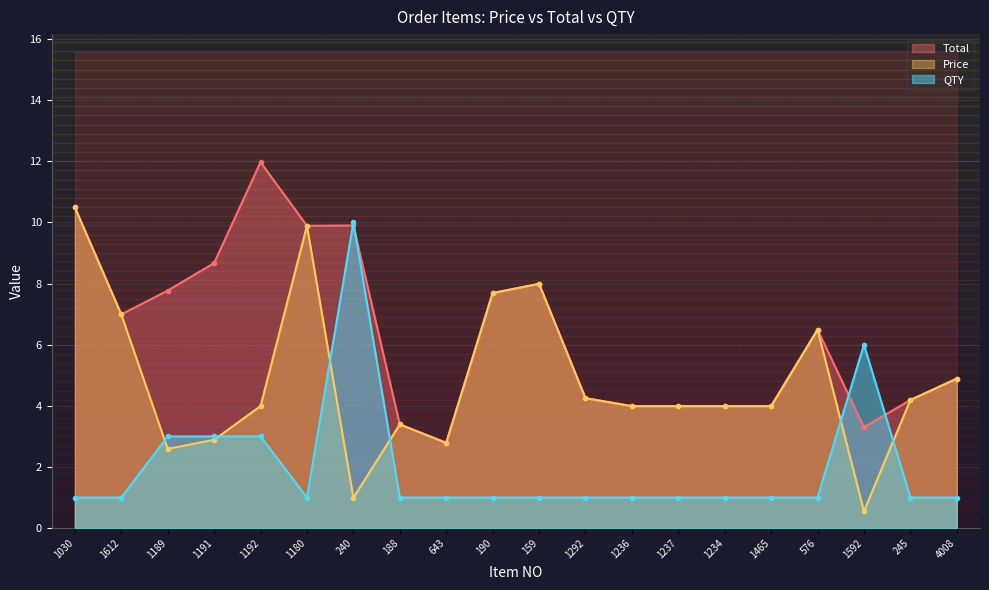

Count the number of categories in the chart.

20